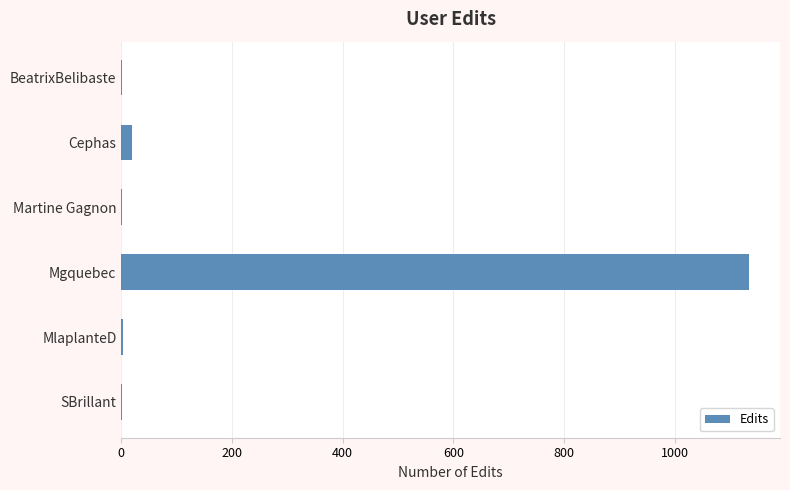

How many data points does each series have?

6